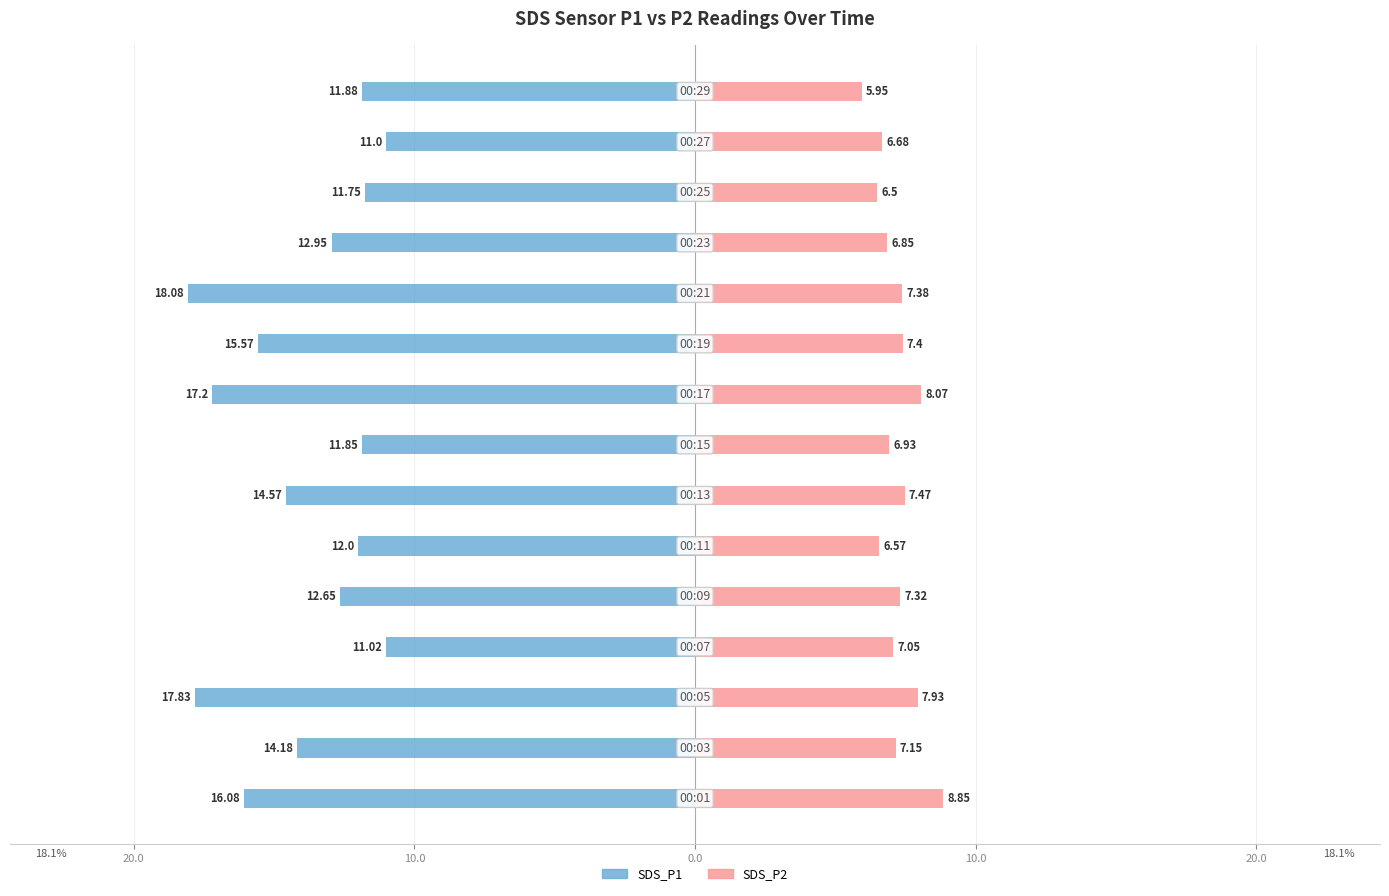

What is the sum of all SDS_P2 values?

108.1